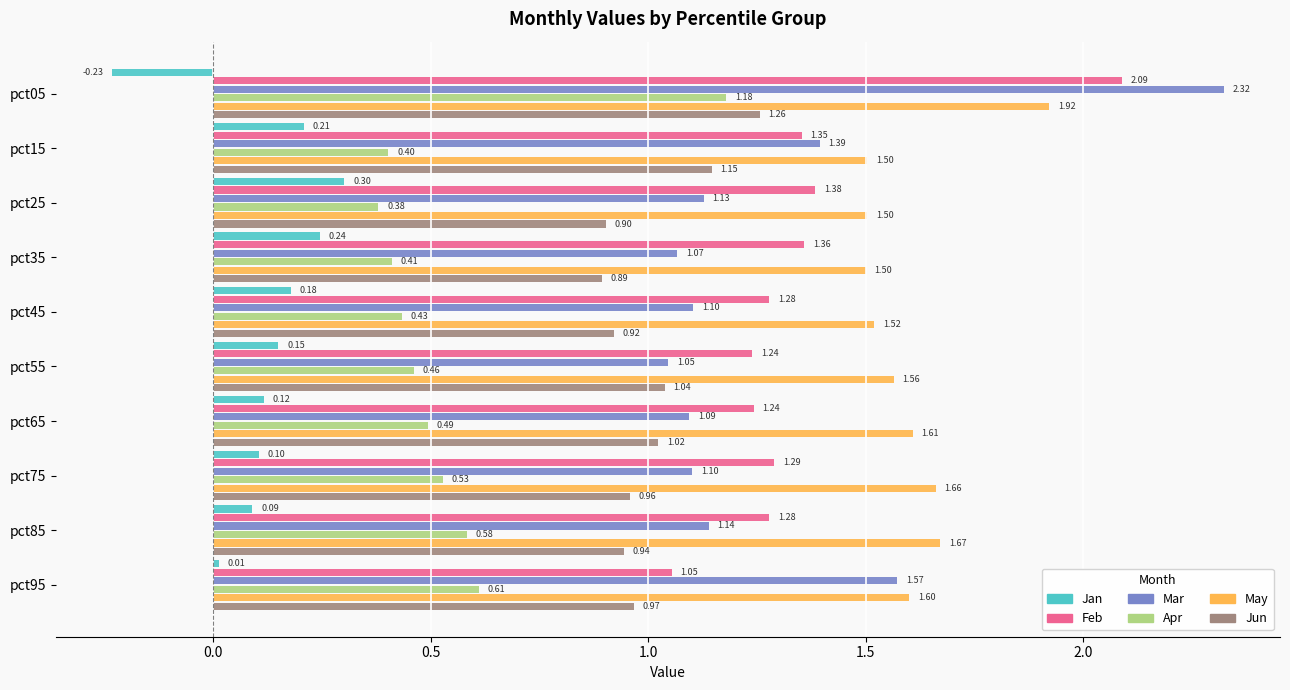

What are all the series names shown in the legend?

Jan, Feb, Mar, Apr, May, Jun